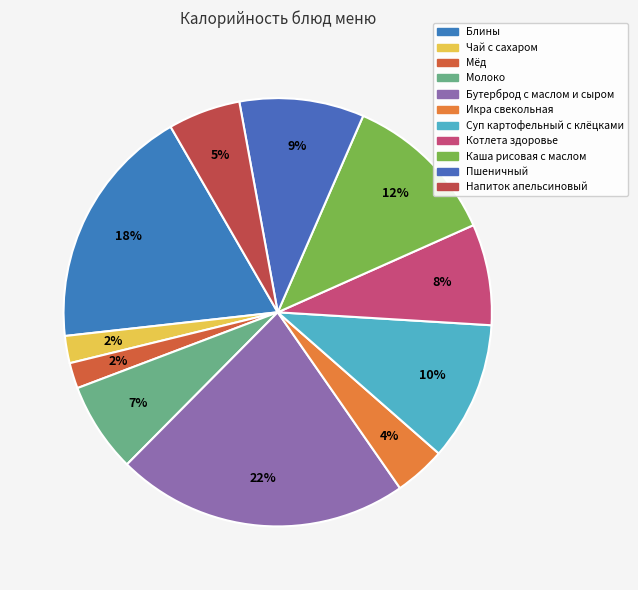

Which has a higher value, Напиток апельсиновый or Пшеничный?

Пшеничный